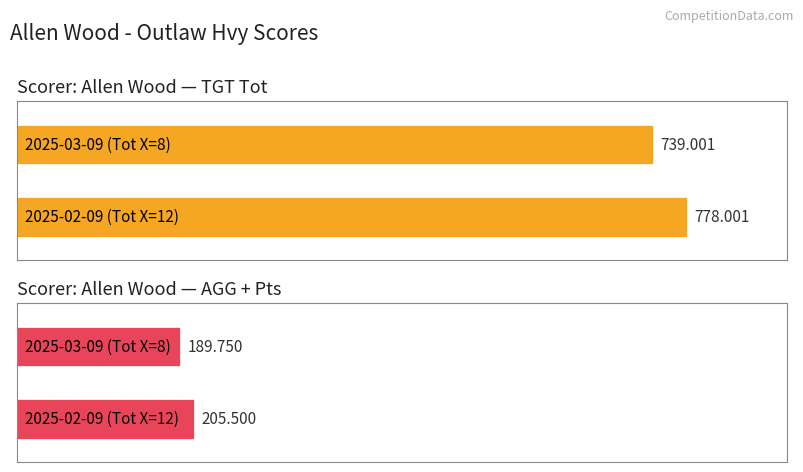

Count the number of data series in this chart.

2